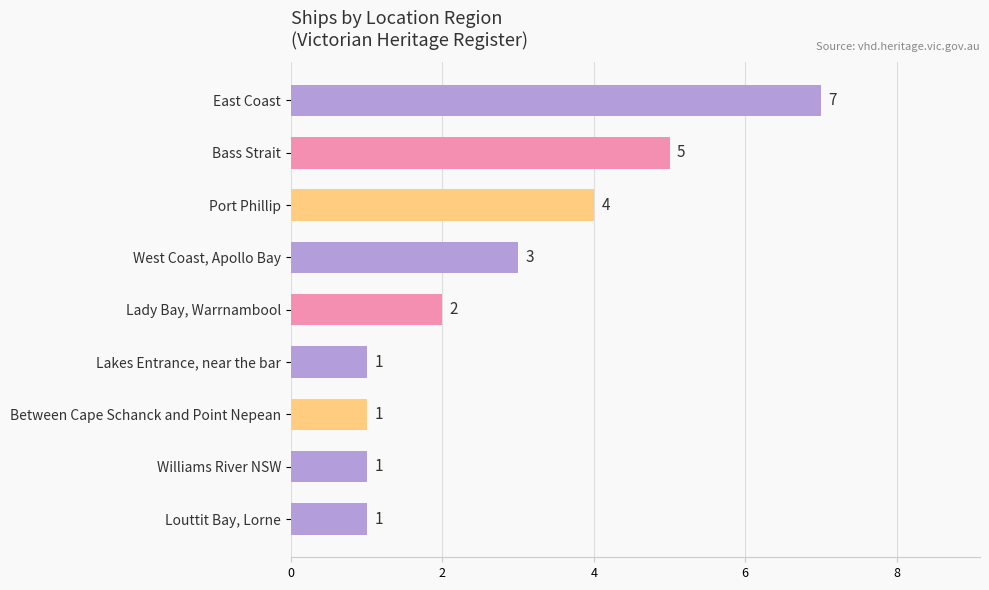

What is the smallest value displayed?

1